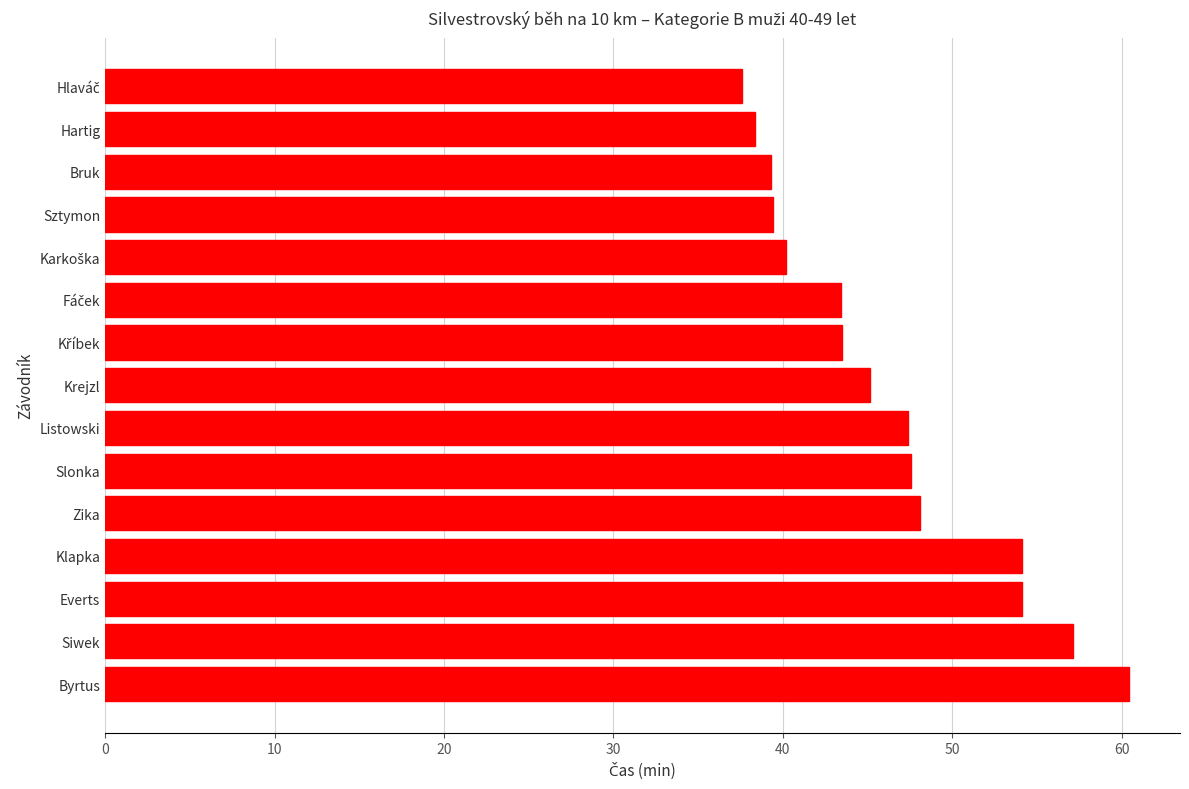

How many distinct data groups are displayed?

1